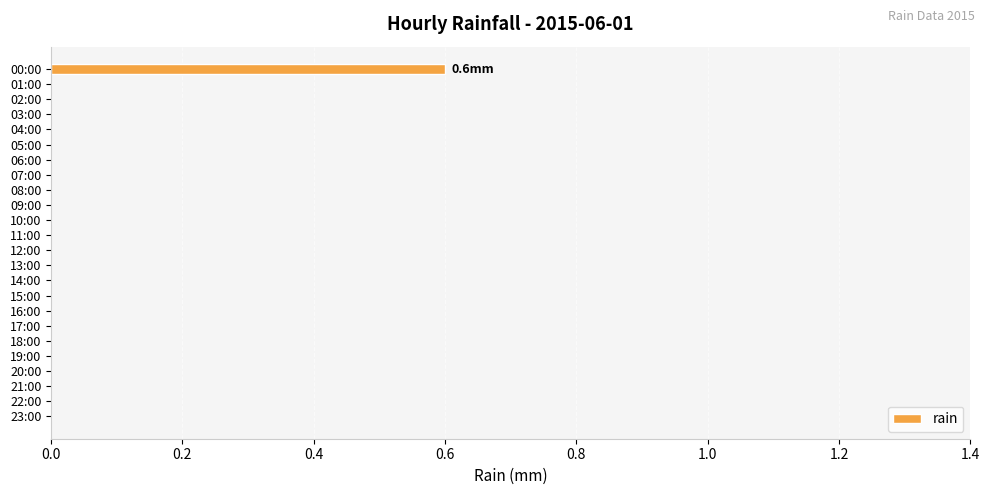

Reading top to bottom, list all the values displayed in this chart.

00:00=0.6	01:00=0.0	02:00=0.0	03:00=0.0	04:00=0.0	05:00=0.0	06:00=0.0	07:00=0.0	08:00=0.0	09:00=0.0	10:00=0.0	11:00=0.0	12:00=0.0	13:00=0.0	14:00=0.0	15:00=0.0	16:00=0.0	17:00=0.0	18:00=0.0	19:00=0.0	20:00=0.0	21:00=0.0	22:00=0.0	23:00=0.0